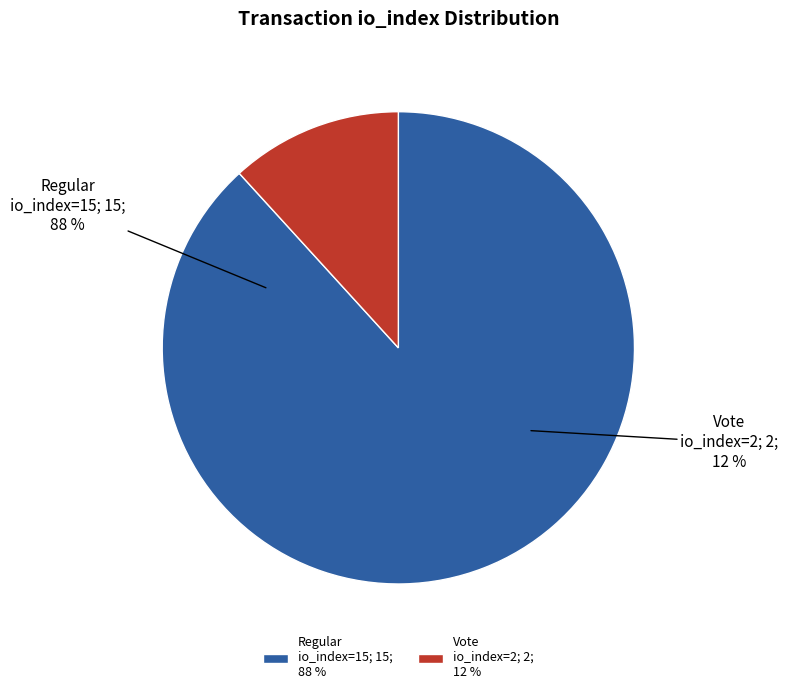

To the nearest percent, what portion does Vote (io_index=2) represent?

12%